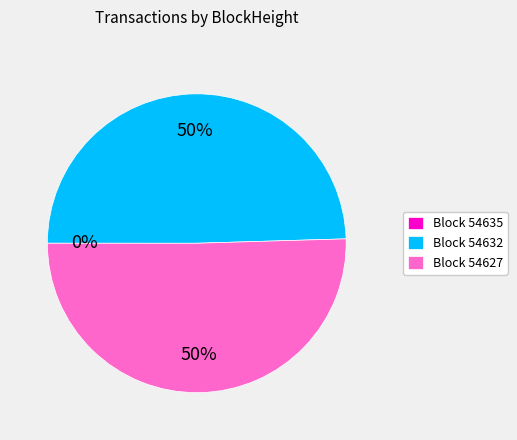

To the nearest percent, what is the difference between the largest and smallest slice percentages?

50%